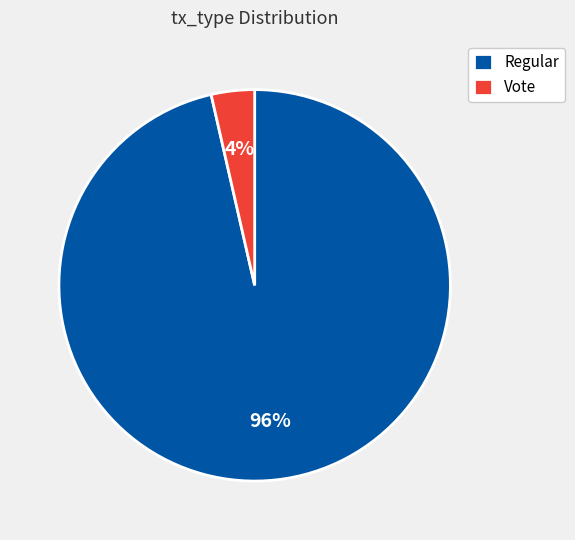

Is the sum of Regular and Vote greater than half?

Yes